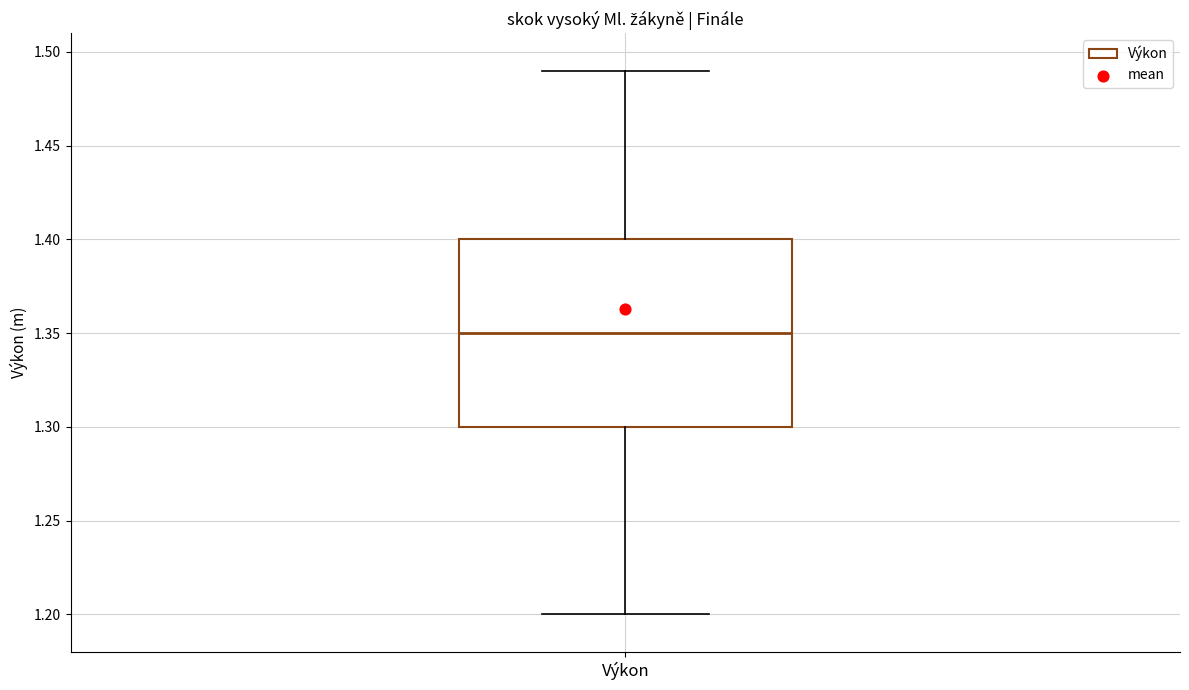

Read this box plot against the y-axis: the position of the median line, the range covered by the box, and the ends of both whiskers. The values are not printed on the chart, so give them approximately, as read against the axis.

median 1.35, box 1.30 to 1.40, whiskers 1.20 to 1.49